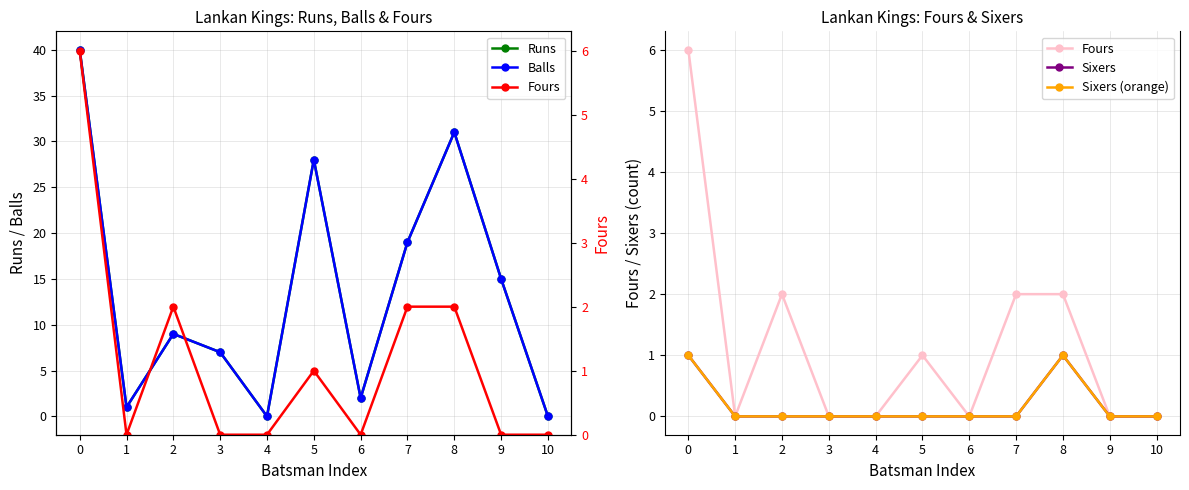

How many data points does each series have?

11